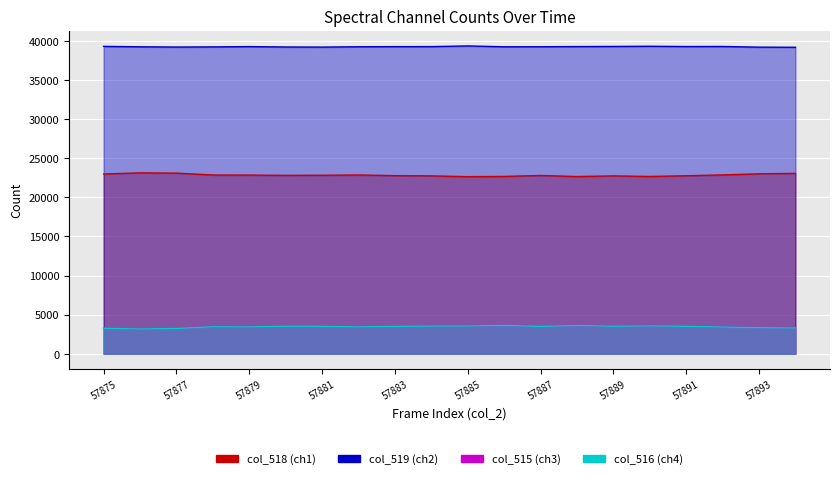

What is the difference between the maximum and minimum values in the col_519 series?

172